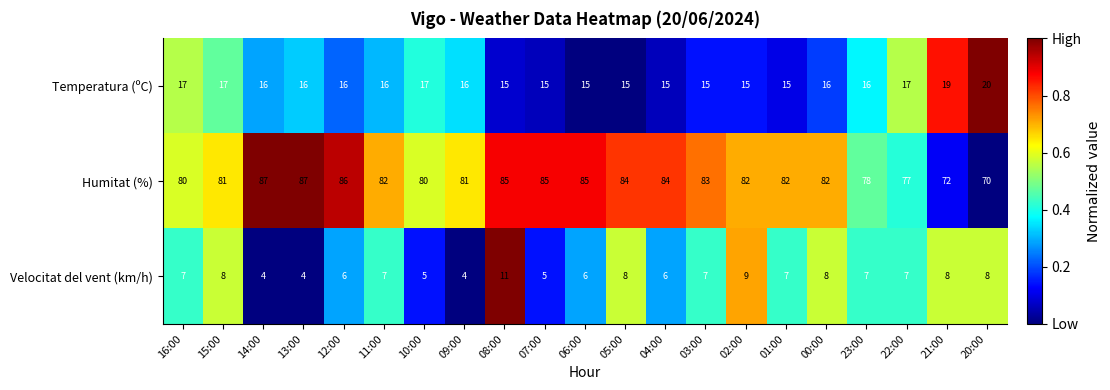

How many data points does each series have?

21